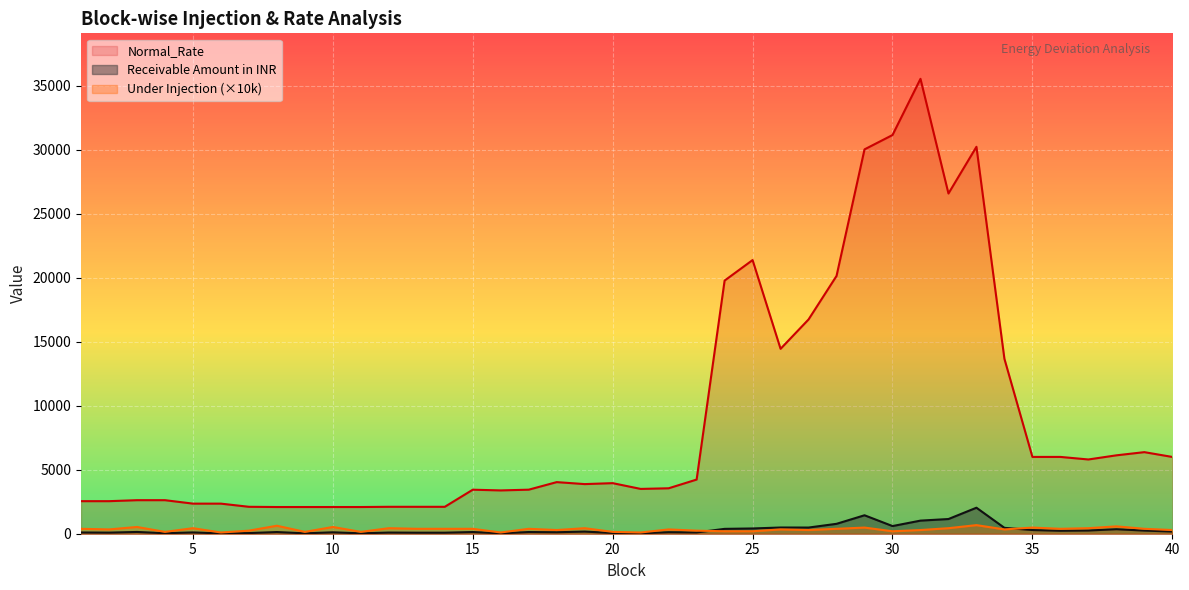

Where is the first local maximum for Normal_Rate?

4